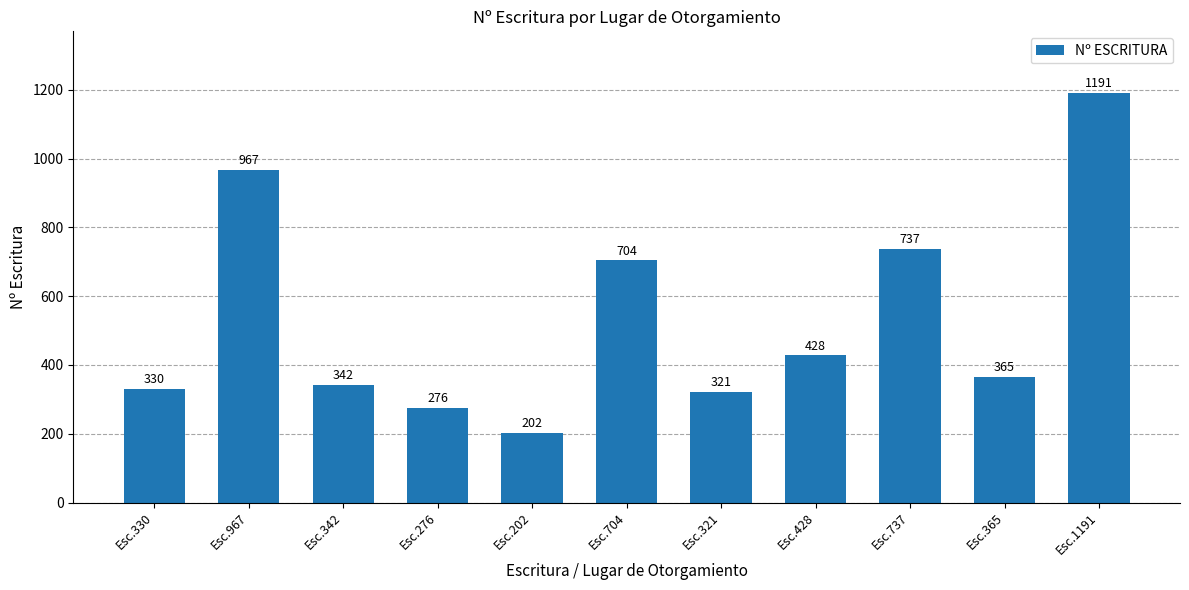

Where does the data first go above 365?

Esc.967